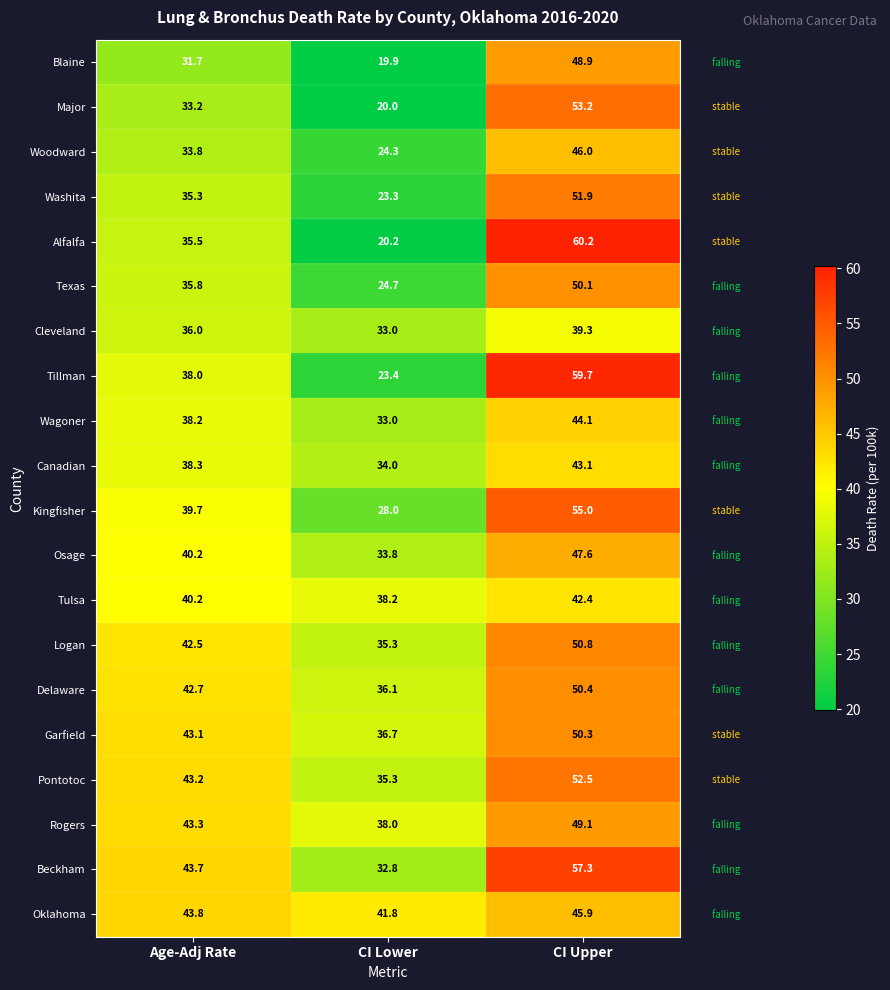

At which label does Canadian first exceed 38?

Age-Adj Rate